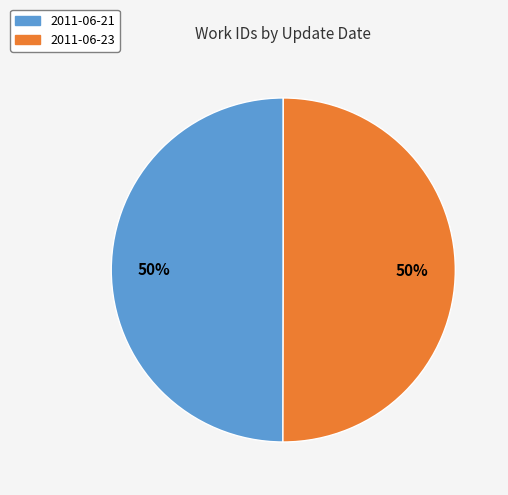

True or false: 2011-06-21 accounts for 50% of the total.

True